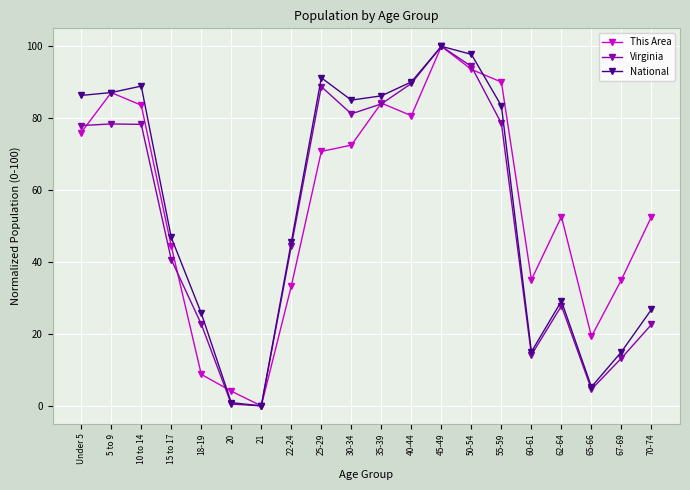

What is the spread (max minus min) of values at Under 5?

10.3